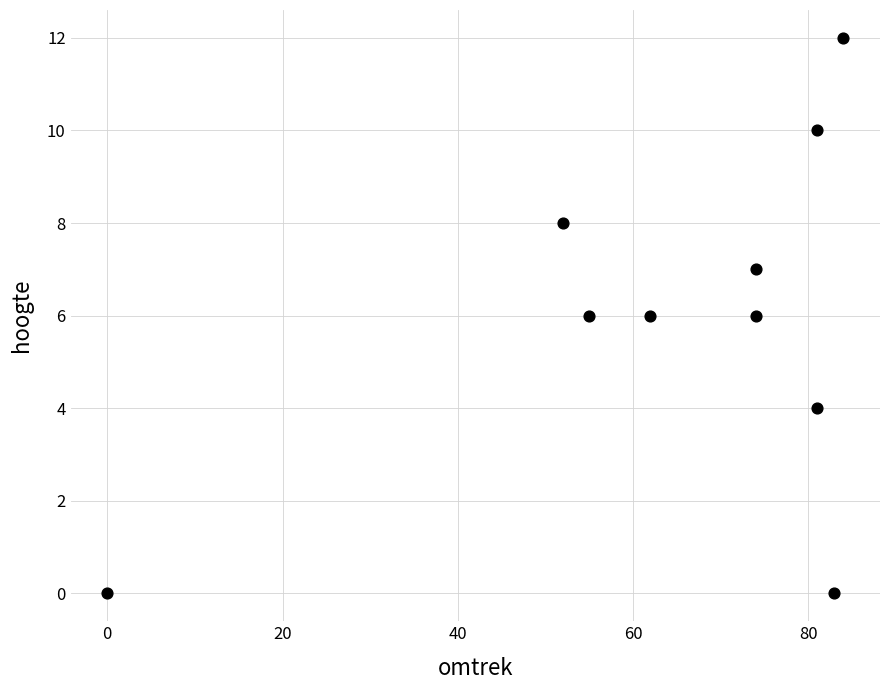

What is the range of X values (max minus min)?

84